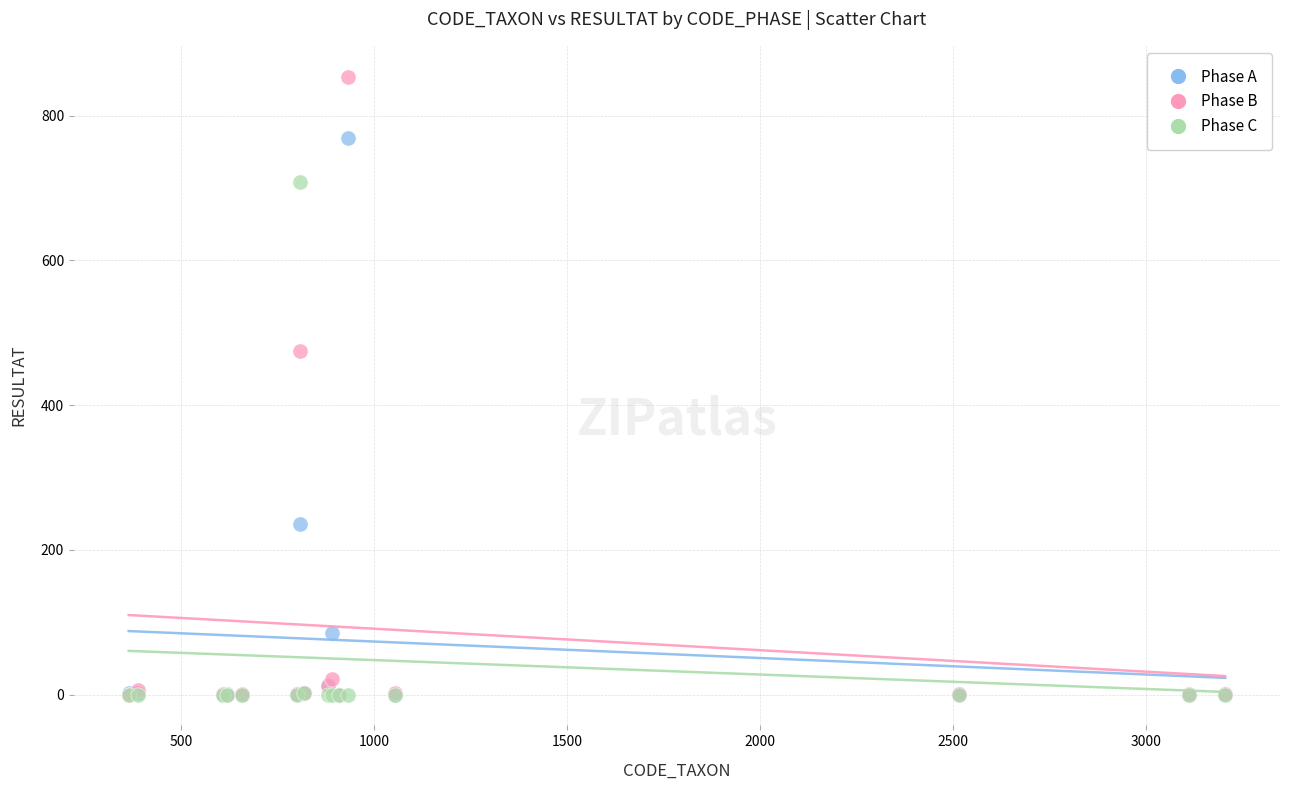

In the Phase A series, what Y value is closest to 384?

236